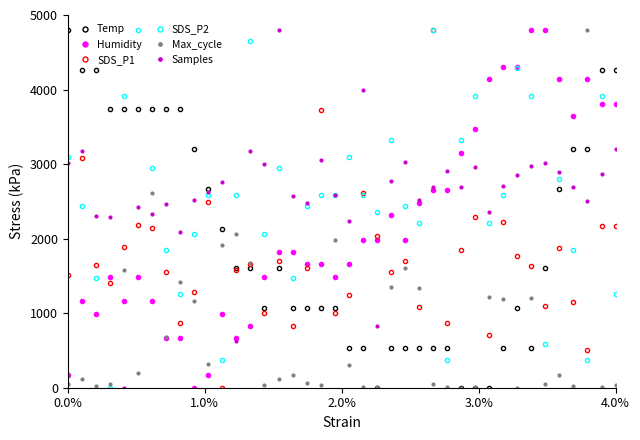

After their last crossing, which series has the higher values: SDS_P1 or Temp?

Temp